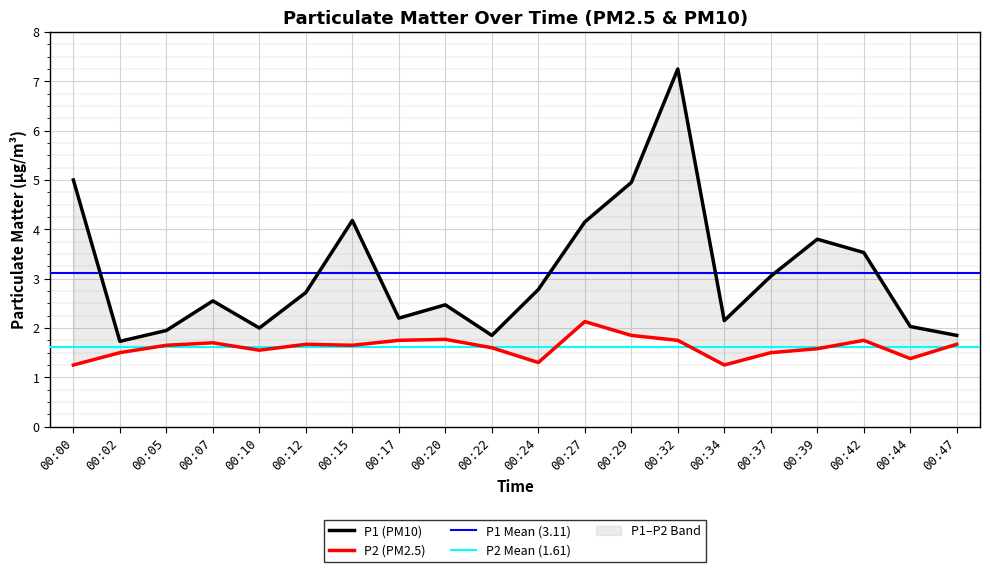

List the series in order of their peak value, lowest first.

P2, P1